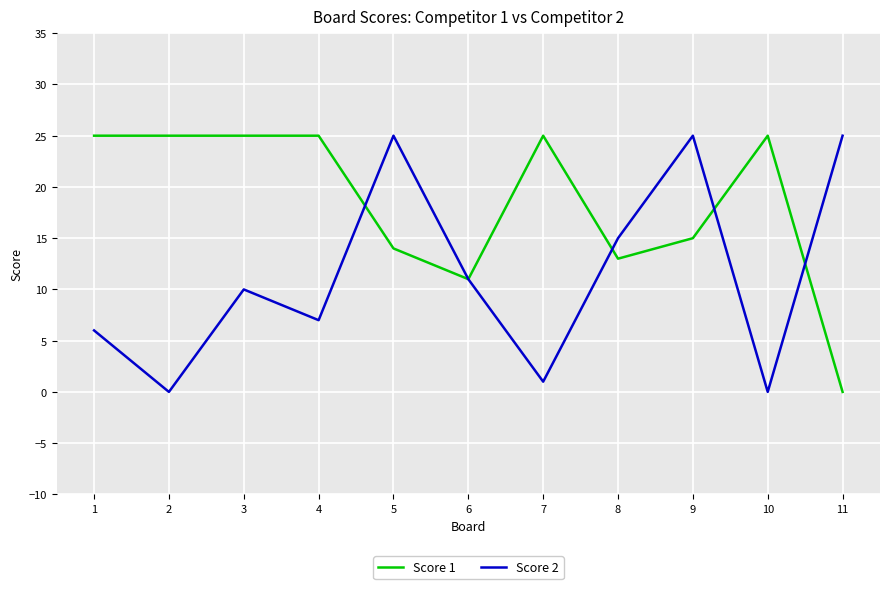

Is it true that Score 2 equals 25 at 11?

True